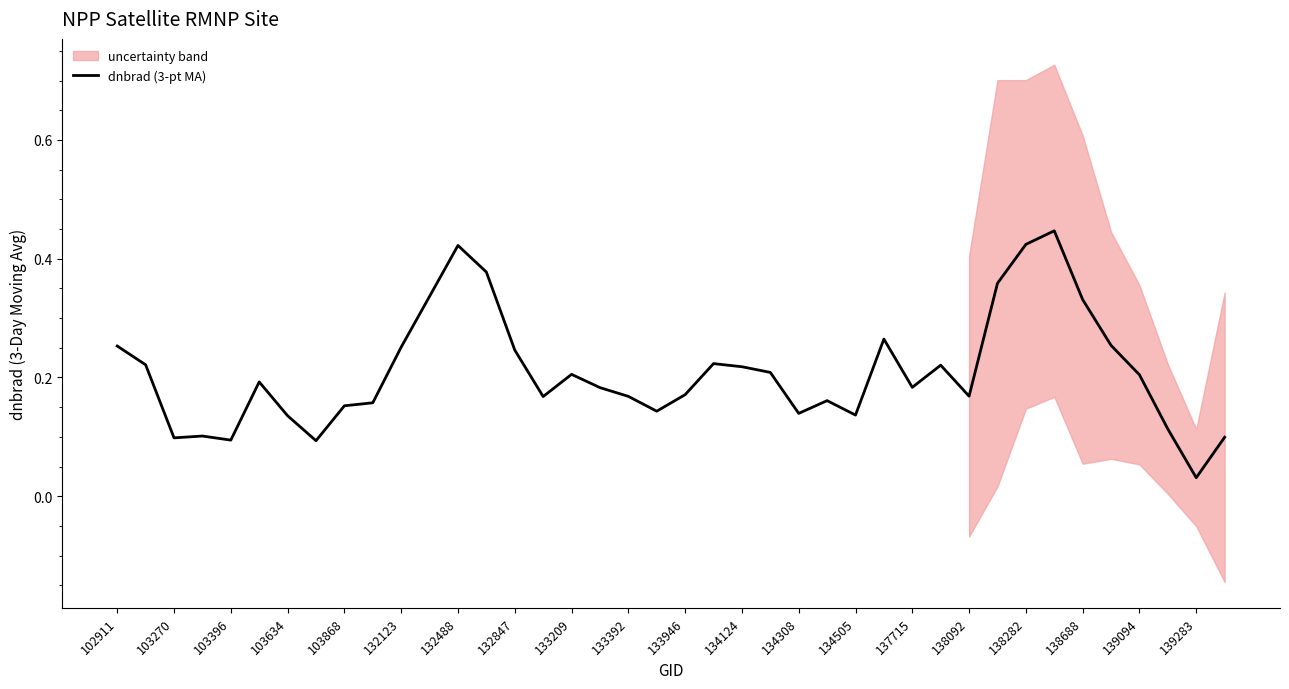

Does the chart display data point markers on the line(s)?

No